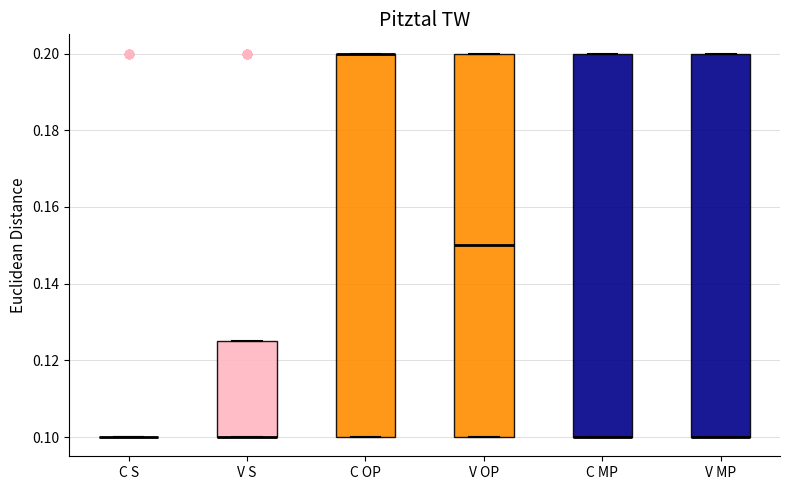

Reading left to right, transcribe this box plot: for each box, give where its median line is, the range the box spans, and where its two whiskers end, as read against the y-axis. The values are not printed on the chart, so give them approximately, as read against the axis.

C S: box collapsed to a line at 0.100, whiskers 0.100 to 0.100
V S: median 0.100 (drawn on the box's lower edge), box 0.100 to 0.126, whiskers 0.100 to 0.126
C OP: median 0.200 (drawn on the box's upper edge), box 0.100 to 0.200, whiskers 0.100 to 0.200
V OP: median 0.150, box 0.100 to 0.200, whiskers 0.100 to 0.200
C MP: median 0.100 (drawn on the box's lower edge), box 0.100 to 0.200, whiskers 0.100 to 0.200
V MP: median 0.100 (drawn on the box's lower edge), box 0.100 to 0.200, whiskers 0.100 to 0.200